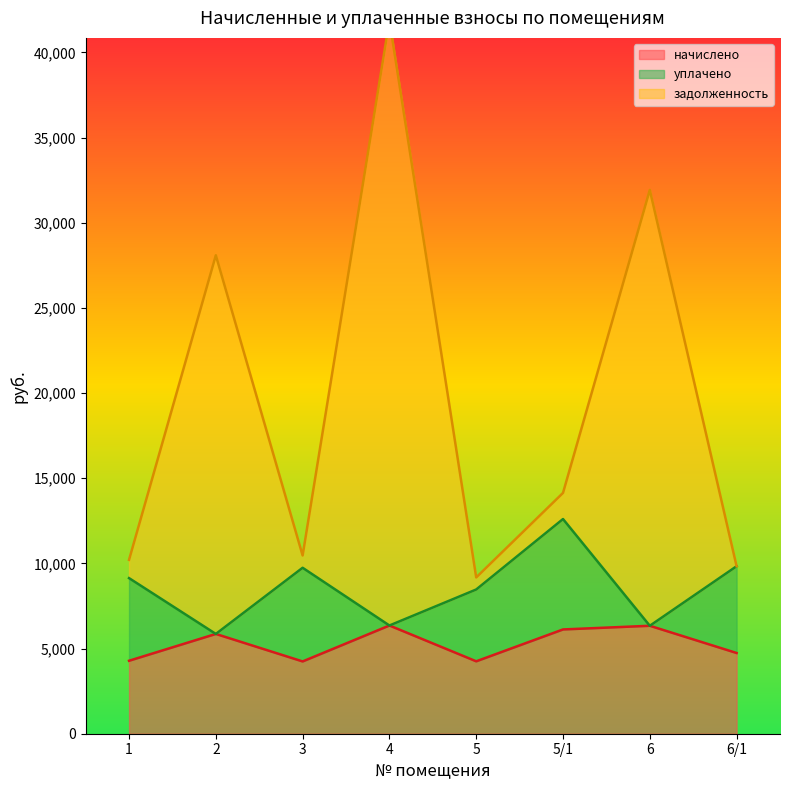

The начислено series shows 4283.8 at 1. True or false?

True